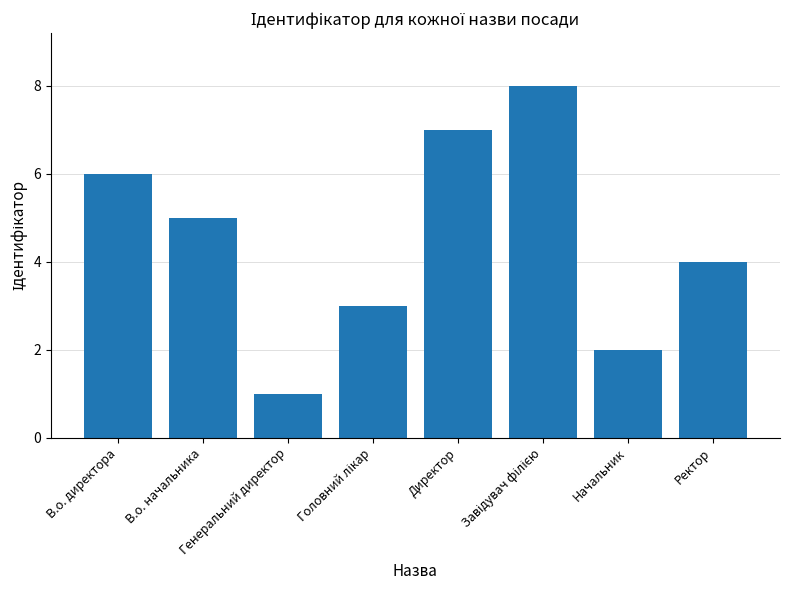

Reading left to right, extract all data points from this chart.

6	5	1	3	7	8	2	4